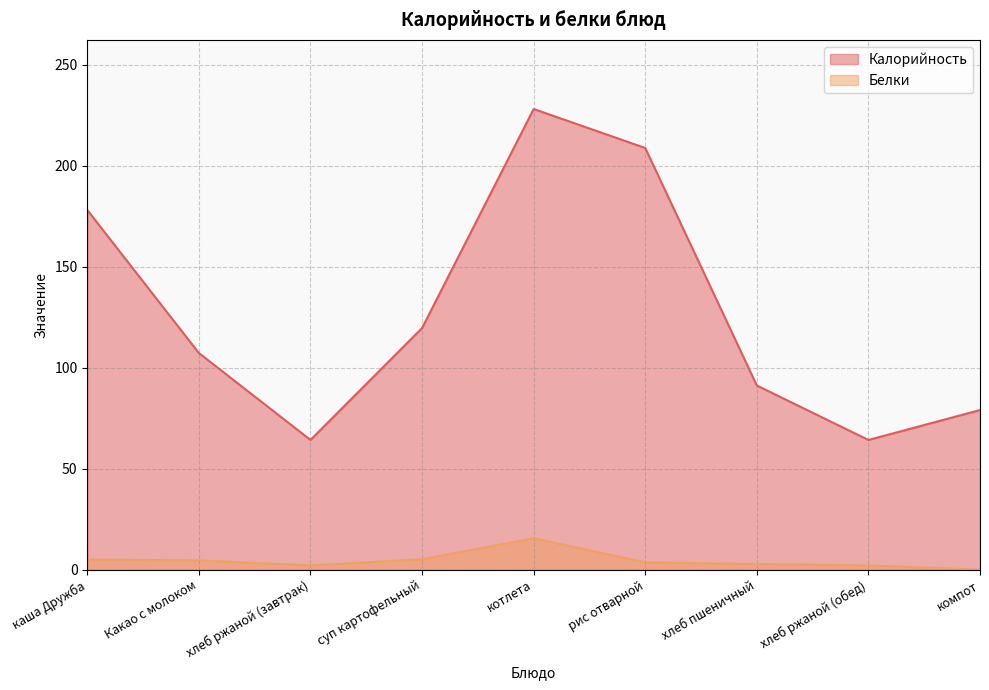

What is the difference between the maximum and second lowest values in the Белки series?

13.5